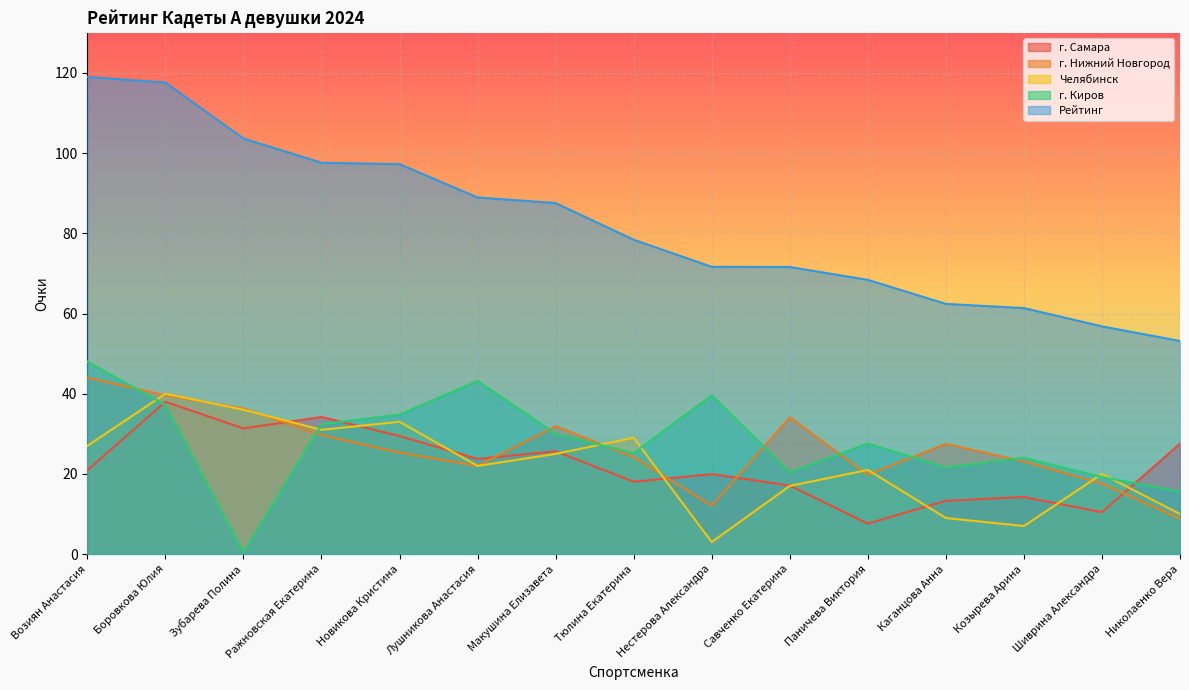

How many lines are shown in the chart?

5